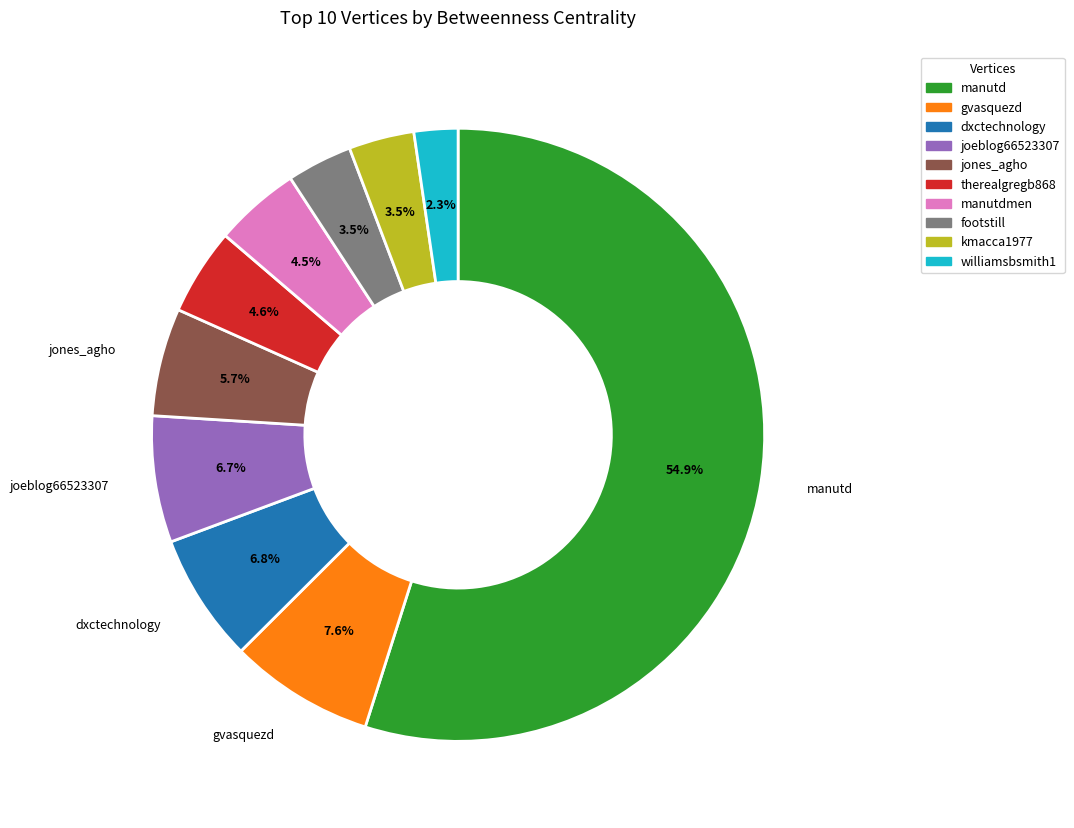

Is there any slice that represents more than half of the pie?

Yes